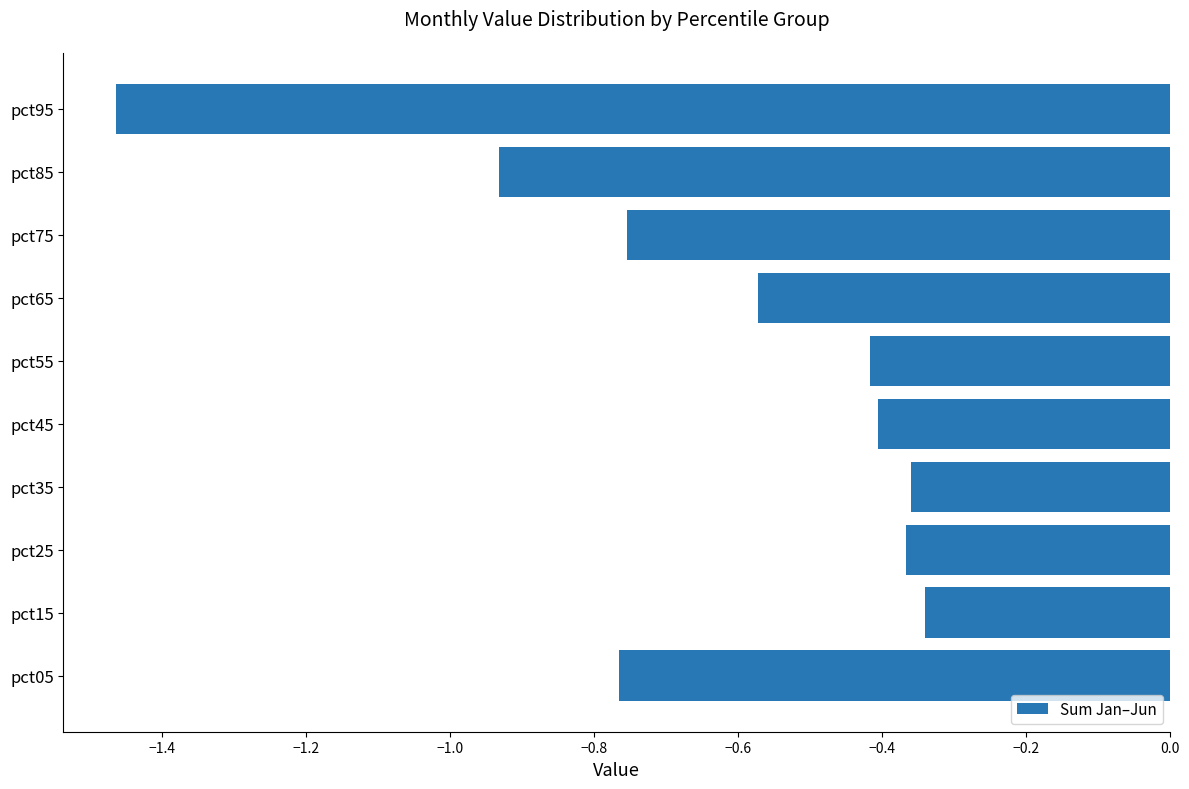

Which has a higher value, pct55 or pct05?

pct55